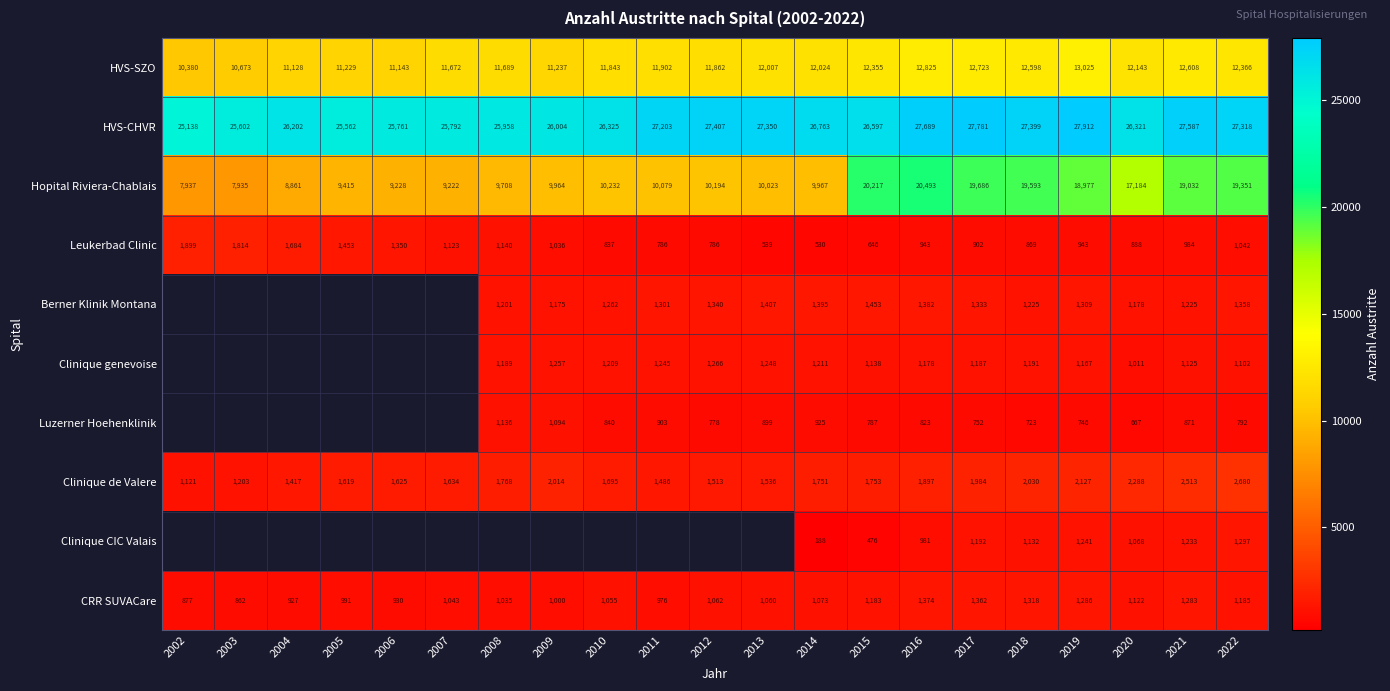

At 2021, list the series in order from smallest to largest.

Luzerner Hoehenklinik, Leukerbad Clinic, Clinique genevoise, Berner Klinik Montana, Clinique CIC Valais, CRR SUVACare, Clinique de Valere, HVS-SZO, Hopital Riviera-Chablais, HVS-CHVR